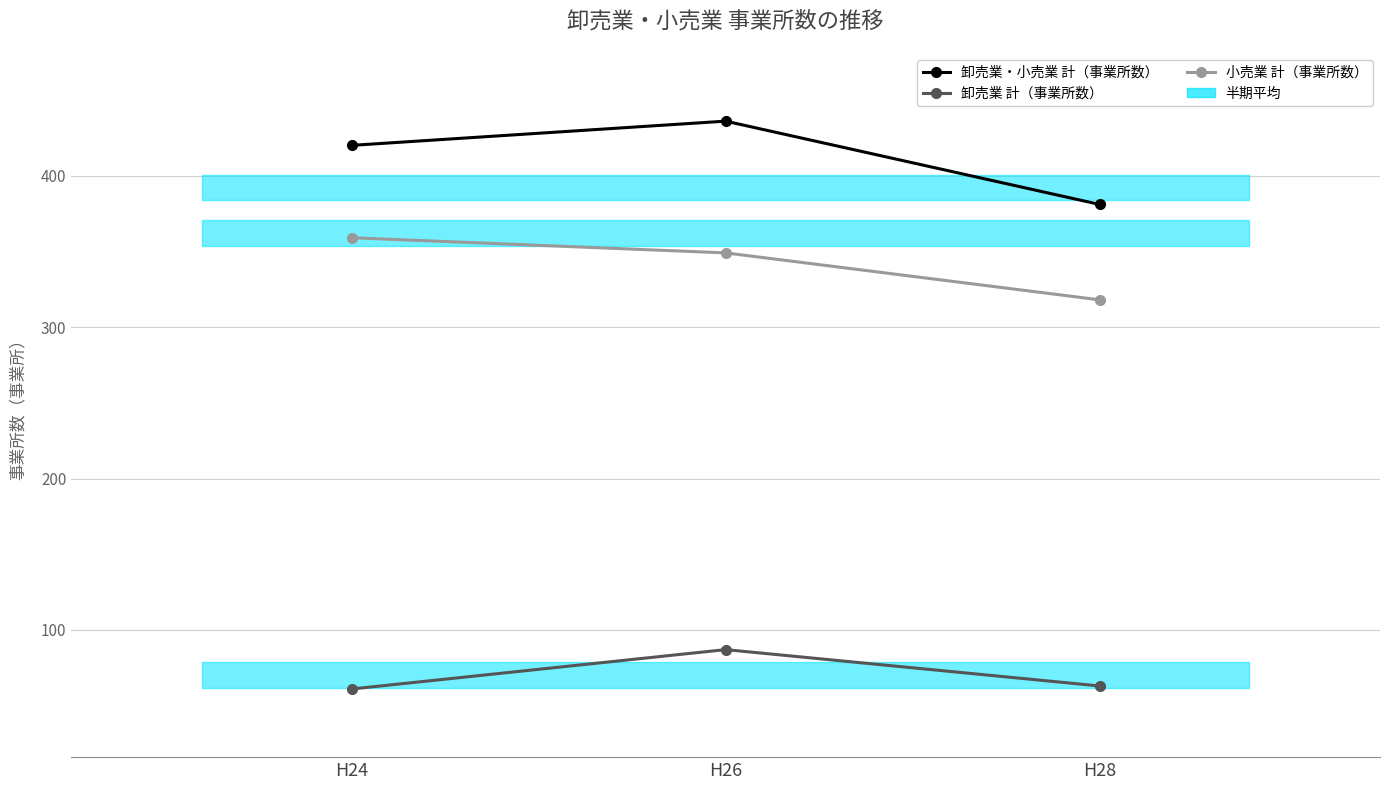

Which category has the lowest value across all series?

H24